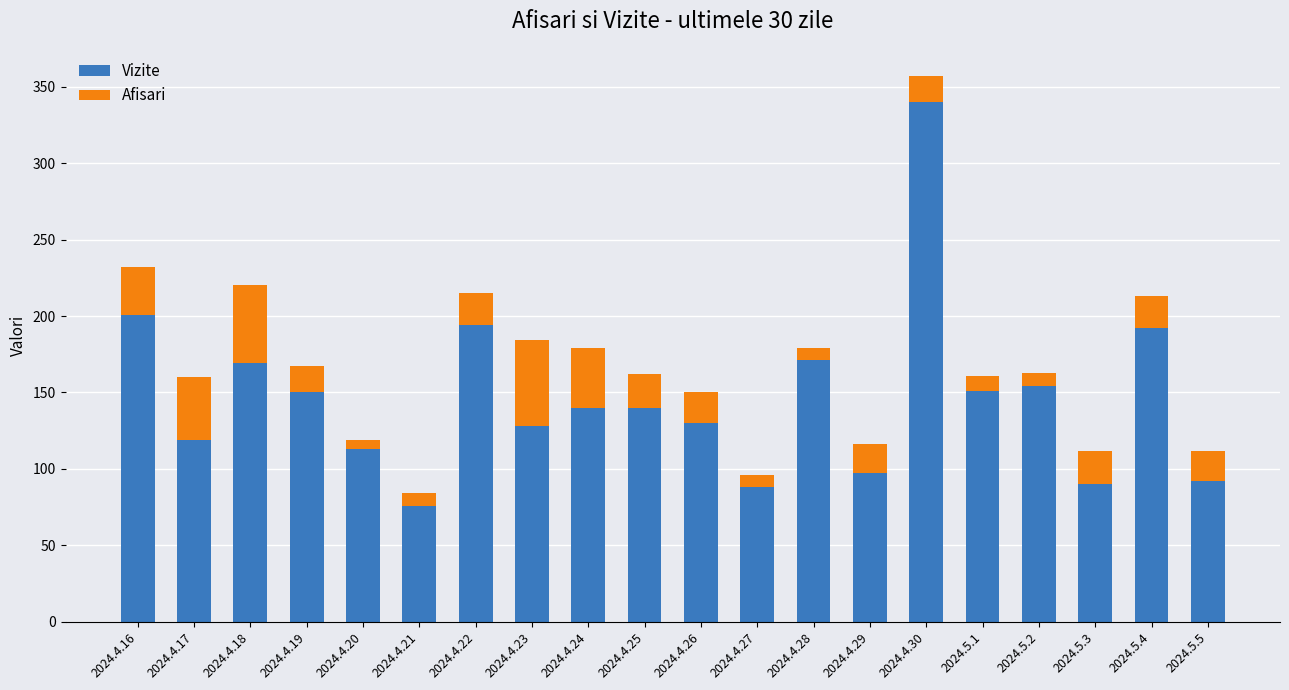

What is the difference between the maximum and second lowest values in the Vizite series?

252